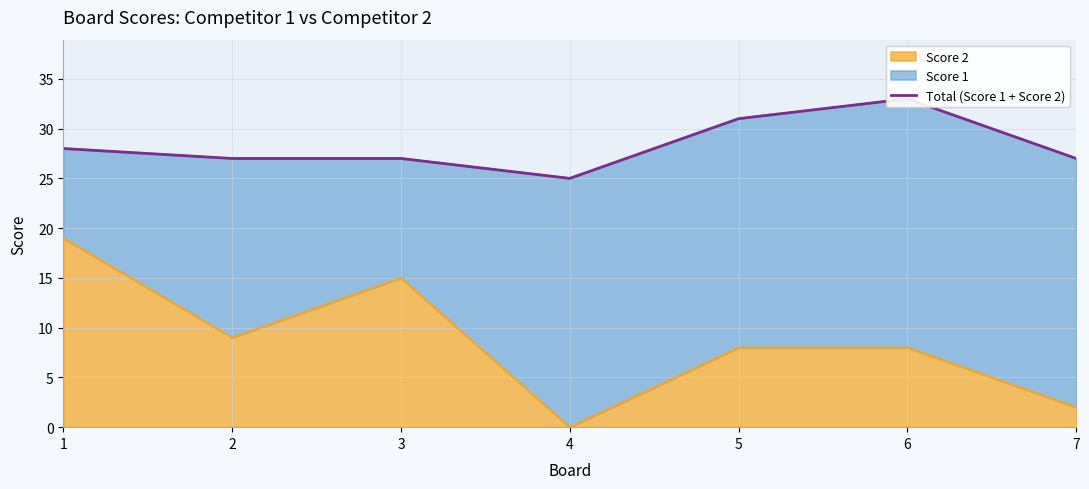

What is the value of the 4th point from the left?

25